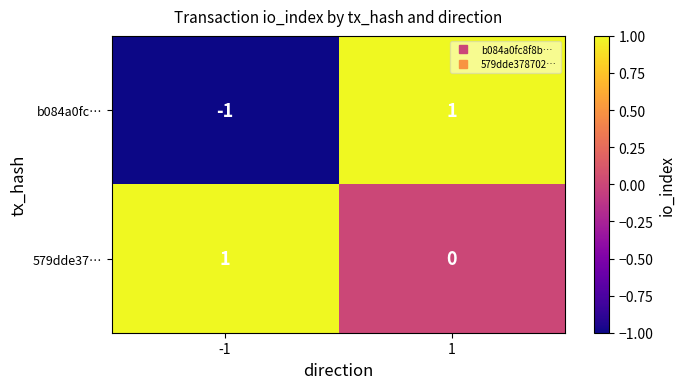

Between -1 and 1, which series saw the biggest shift?

b084a0fc…